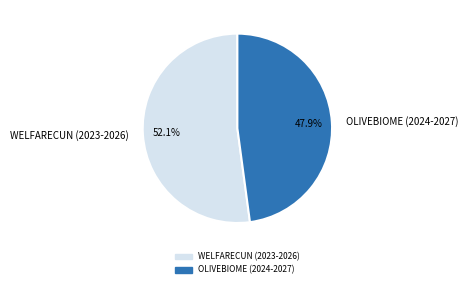

Which category has the biggest portion of the pie?

WELFARECUN (2023-2026)